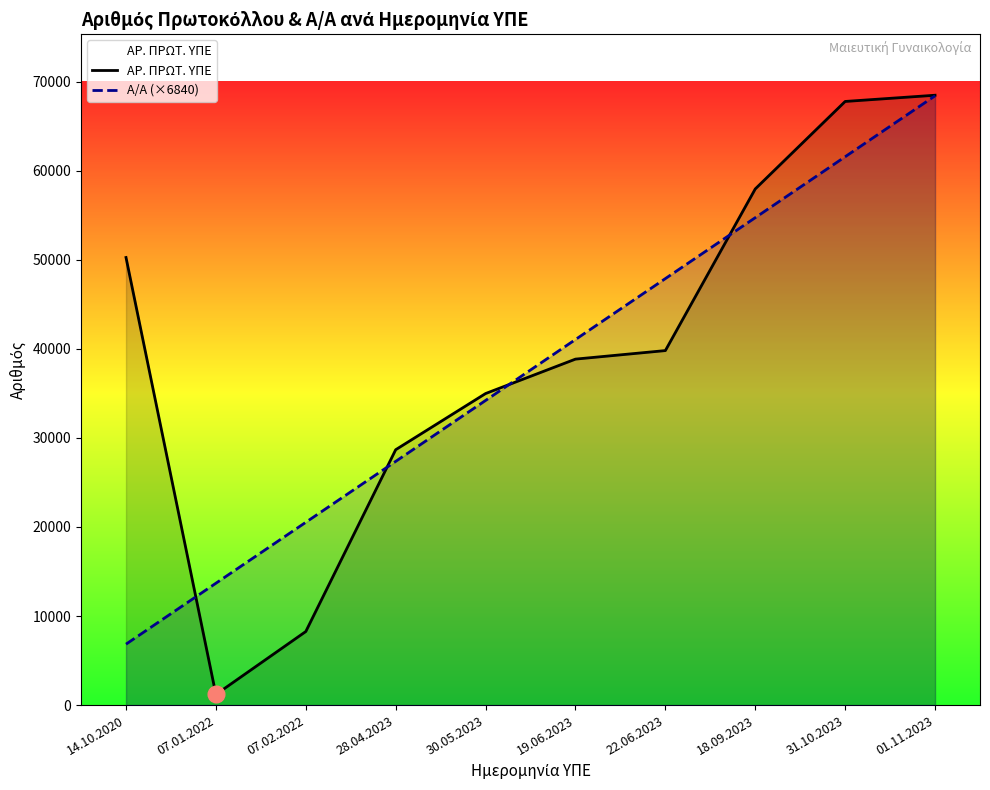

What is the sum of all ΑΡ. ΠΡΩΤ. ΥΠΕ values?

396155